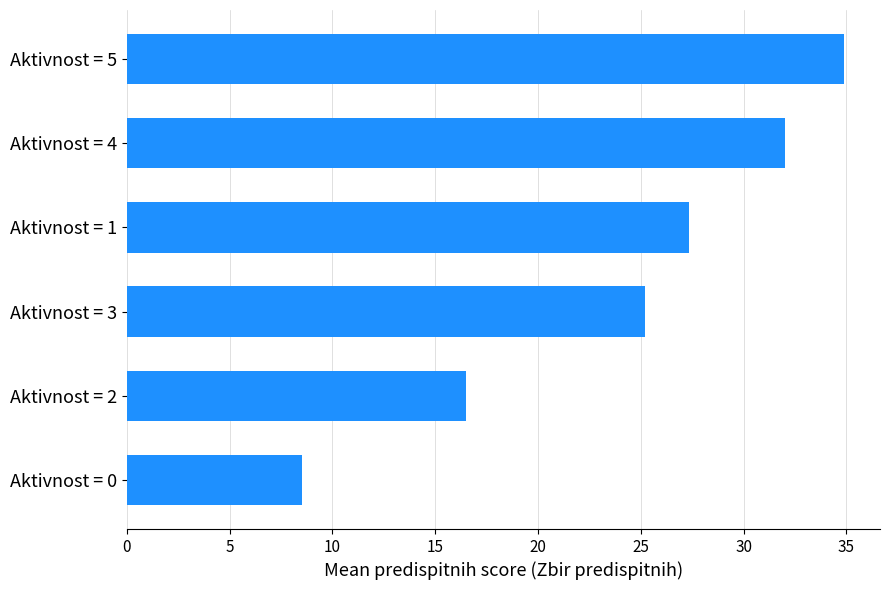

Reading top to bottom, list all the values displayed in this chart.

Aktivnost = 5=34.9	Aktivnost = 4=32.0	Aktivnost = 1=27.3	Aktivnost = 3=25.2	Aktivnost = 2=16.5	Aktivnost = 0=8.5